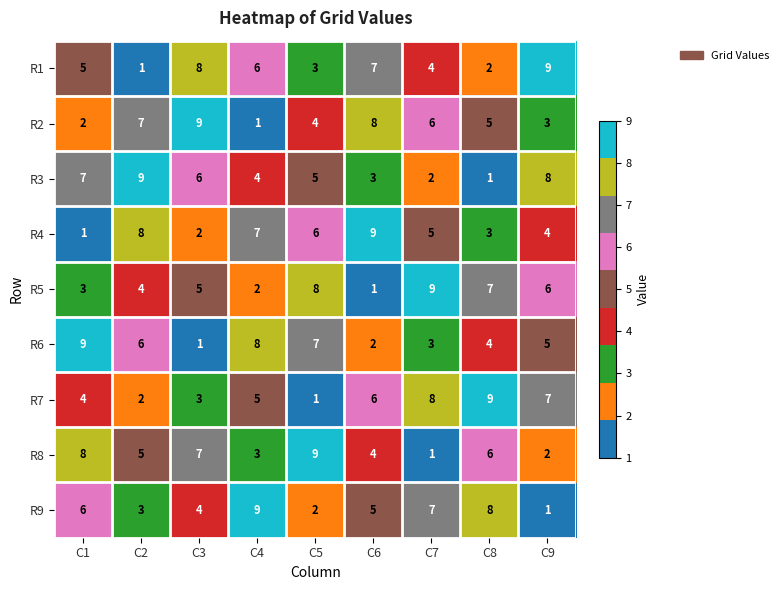

Is it true that R3 equals 8 at C9?

True